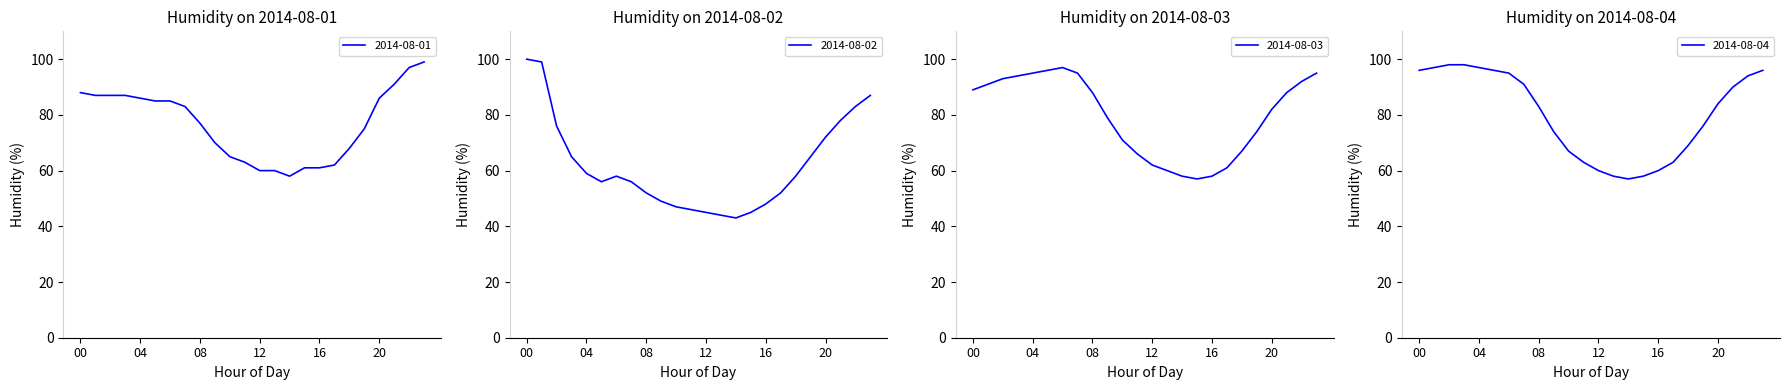

Reading left to right, list all the values displayed in this chart.

2014-08-01: 00=88	01=87	02=87	03=87	04=86	05=85	06=85	07=83	08=77	09=70	10=65	11=63	12=60	13=60	14=58	15=61	16=61	17=62	18=68	19=75	20=86	21=91	22=97	23=99
2014-08-02: 00=100	01=99	02=76	03=65	04=59	05=56	06=58	07=56	08=52	09=49	10=47	11=46	12=45	13=44	14=43	15=45	16=48	17=52	18=58	19=65	20=72	21=78	22=83	23=87
2014-08-03: 00=89	01=91	02=93	03=94	04=95	05=96	06=97	07=95	08=88	09=79	10=71	11=66	12=62	13=60	14=58	15=57	16=58	17=61	18=67	19=74	20=82	21=88	22=92	23=95
2014-08-04: 00=96	01=97	02=98	03=98	04=97	05=96	06=95	07=91	08=83	09=74	10=67	11=63	12=60	13=58	14=57	15=58	16=60	17=63	18=69	19=76	20=84	21=90	22=94	23=96